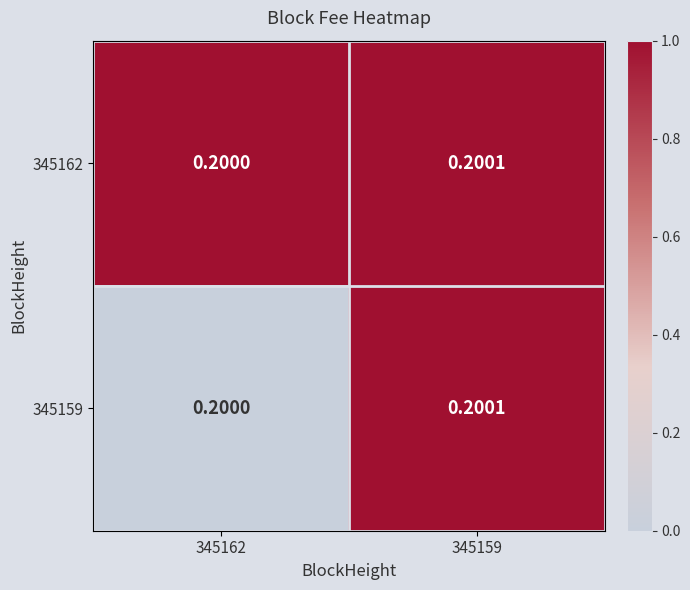

Which series has the largest total across all categories?

345162